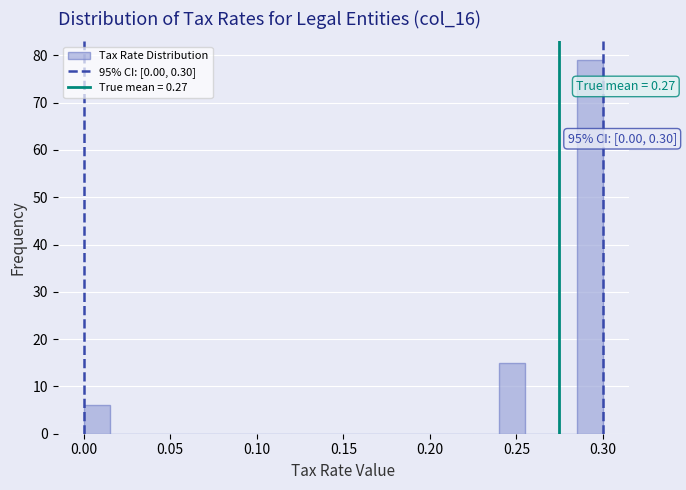

Around what value on the x-axis is the tallest bar? Give the approximate position of its centre, as read against the axis.

0.295